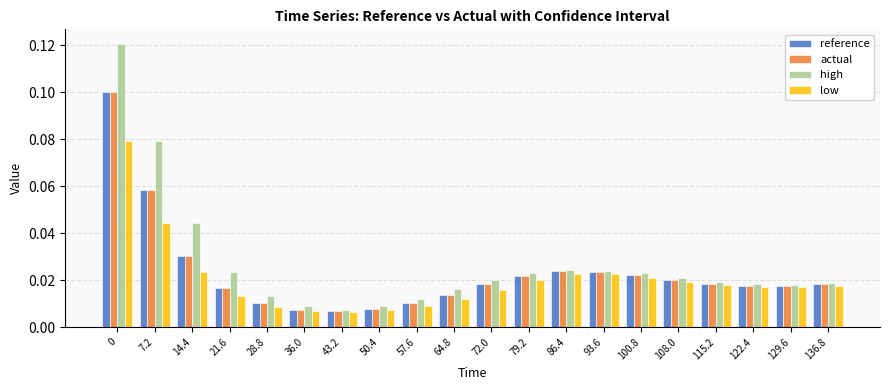

What position from the left is 0?

1